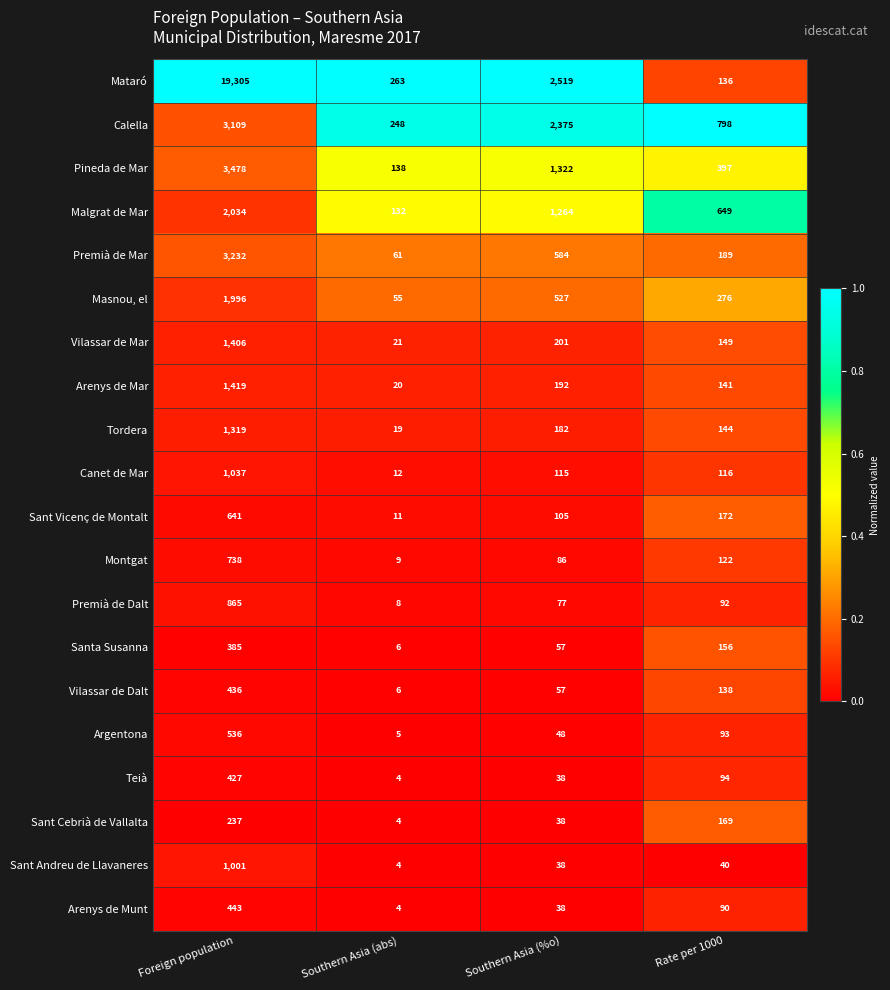

What is the average value of the Sant Cebrià de Vallalta series?

112